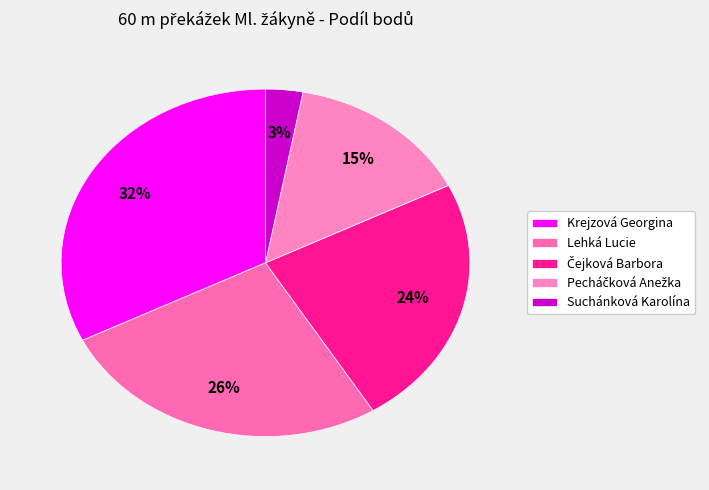

To the nearest percent, what percentage of the pie is Lehká Lucie?

26%